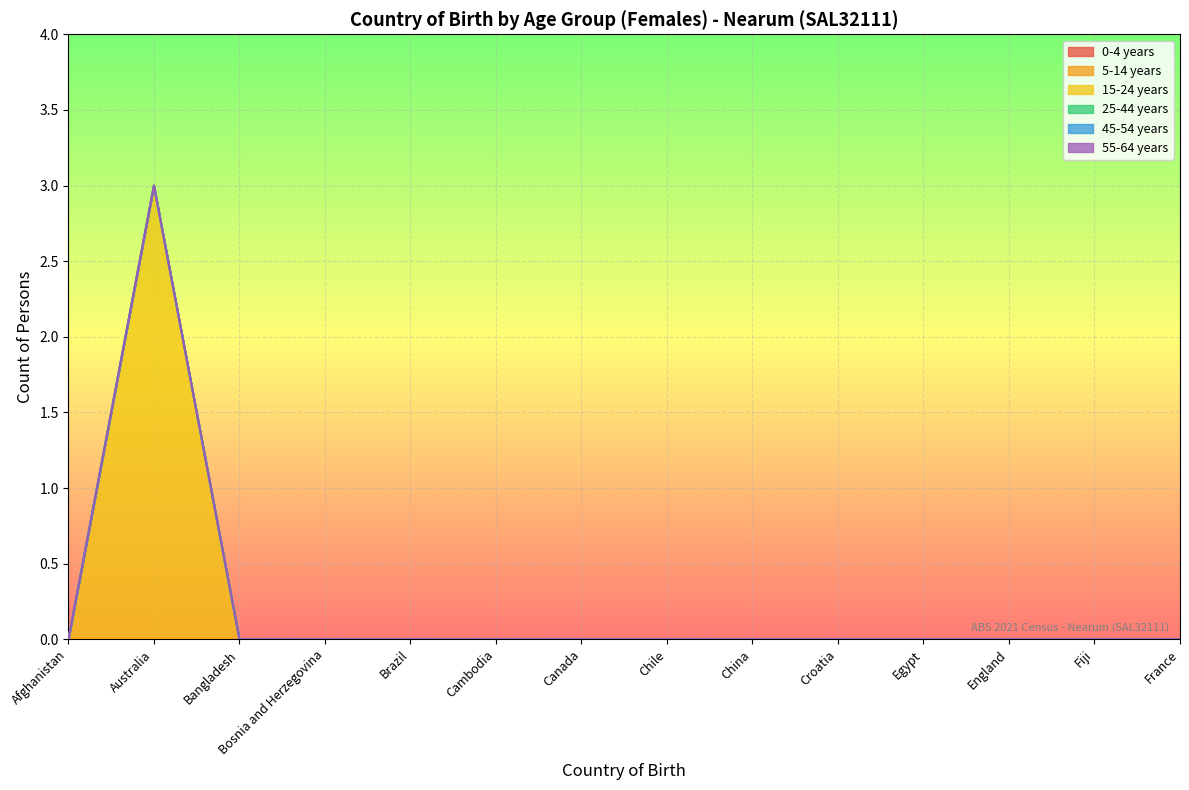

Which series has the largest range (max minus min)?

15-24 years